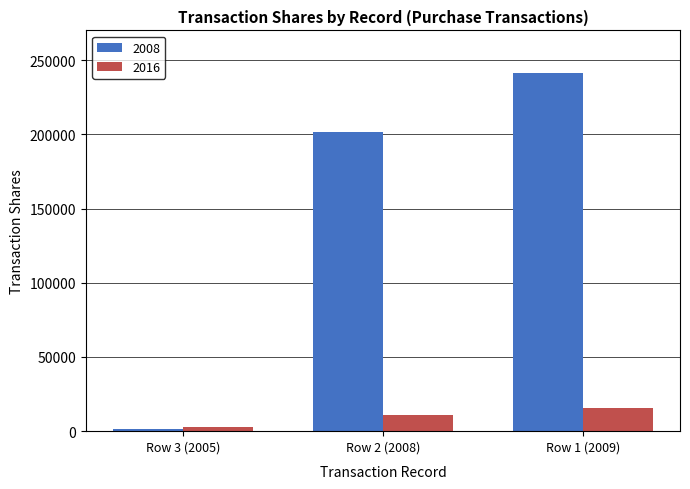

Which series has the largest range (max minus min)?

2008